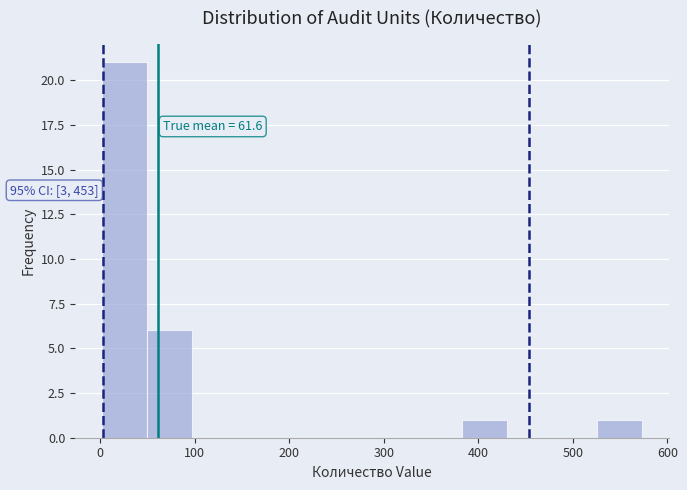

Over which range of the x-axis is the bar tallest?

0 to 50